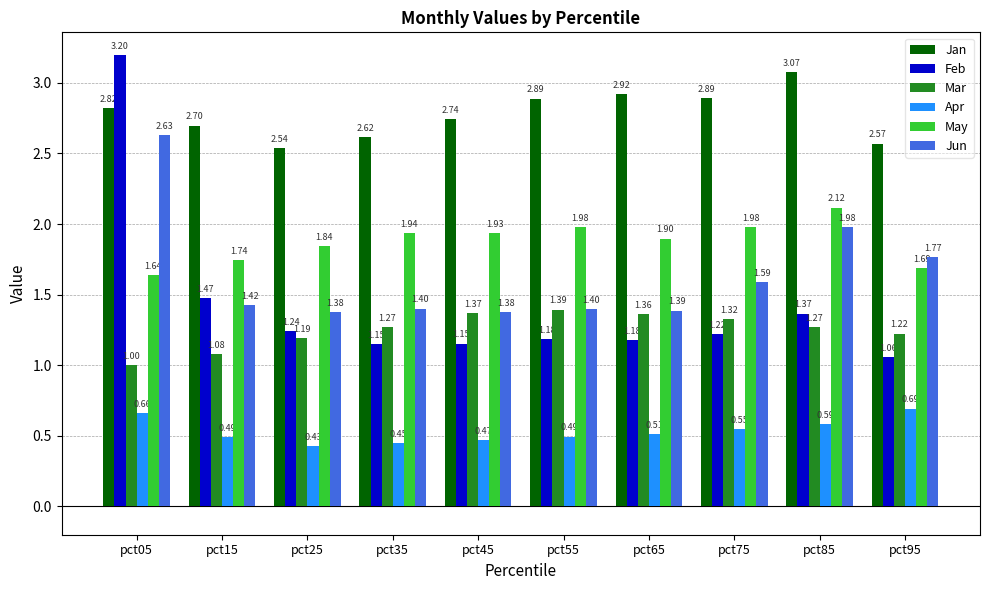

True or false: Feb has a value of 1.8 at pct75.

False